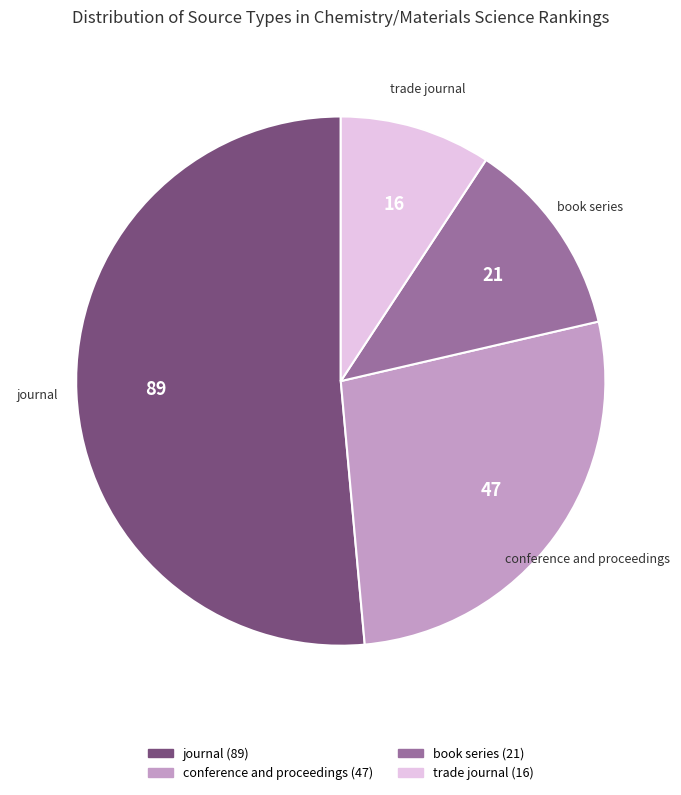

Rank the categories by value from highest to lowest.

journal, conference and proceedings, book series, trade journal